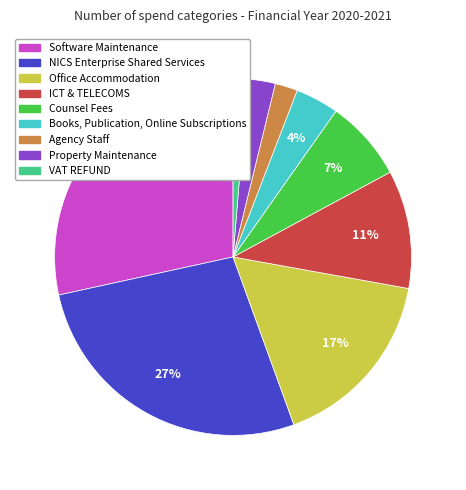

To the nearest percent, what percentage of the pie is Office Accommodation?

17%